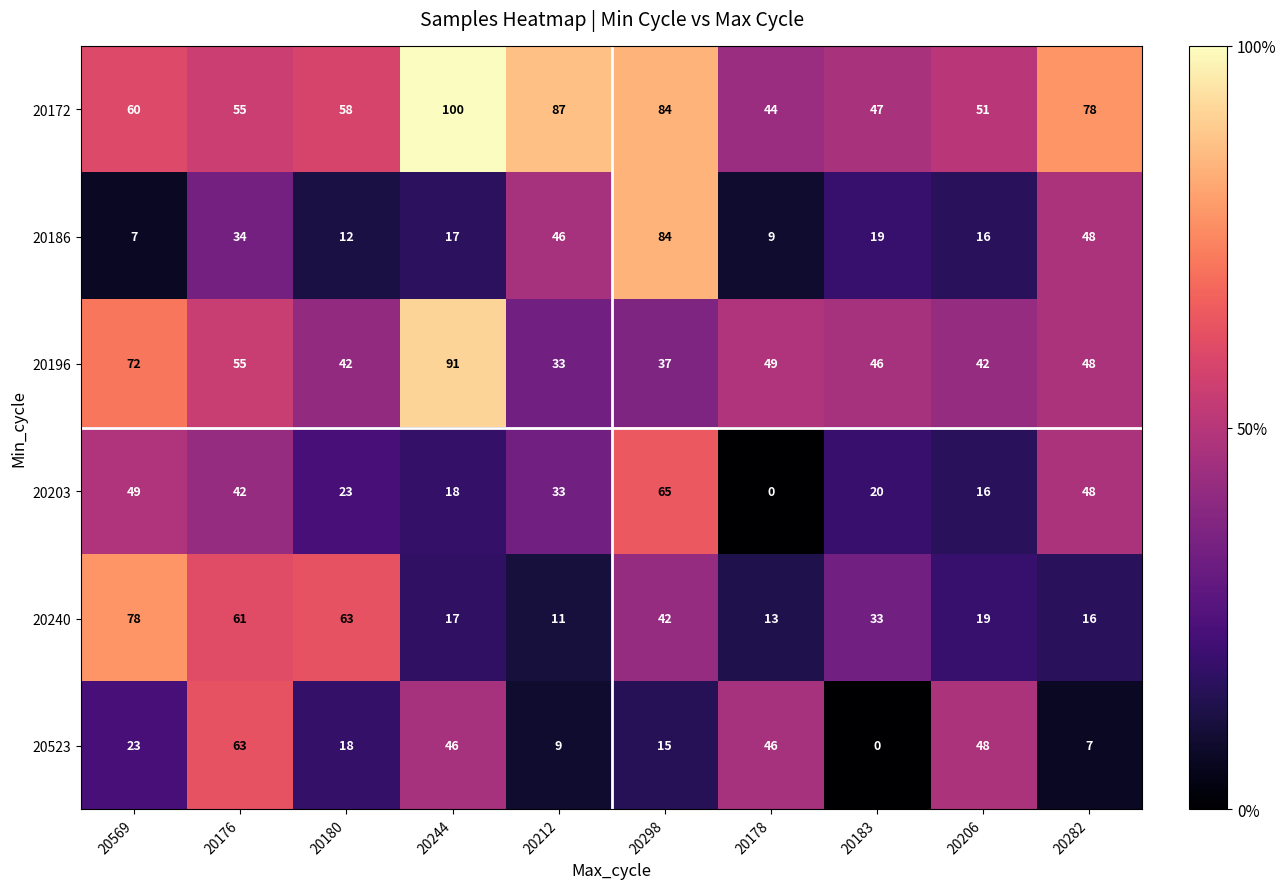

What is the sum of all 20523 values?

275